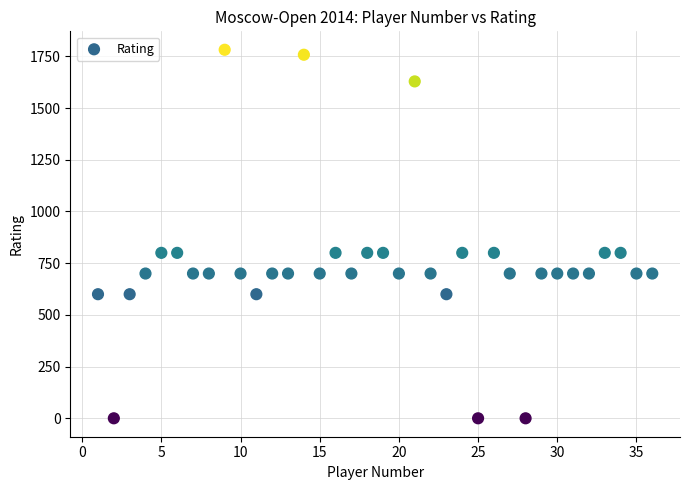

What is the range of Y values (max minus min)?

1782